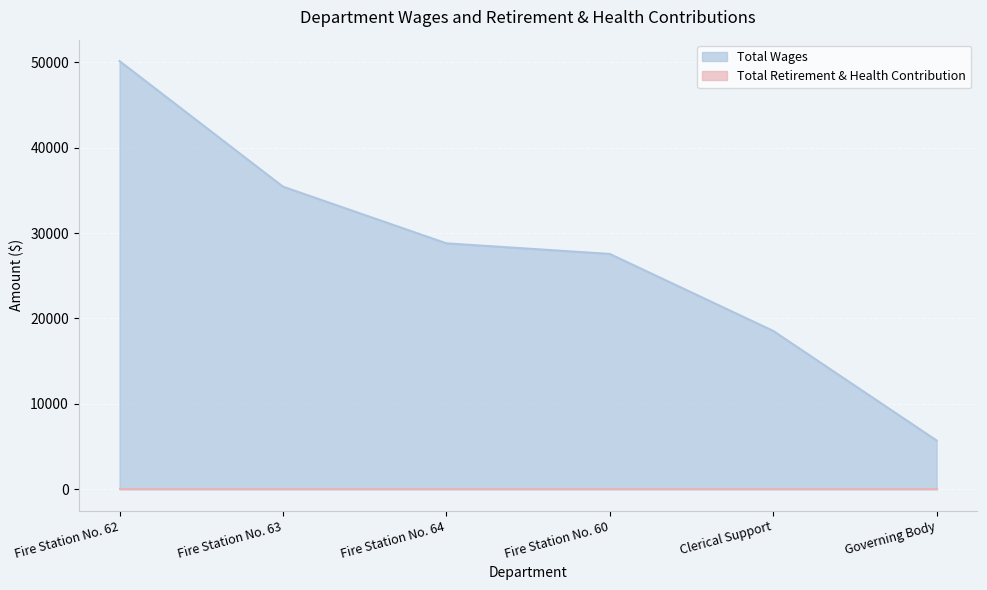

What is the value of the 3rd point from the left?

28794